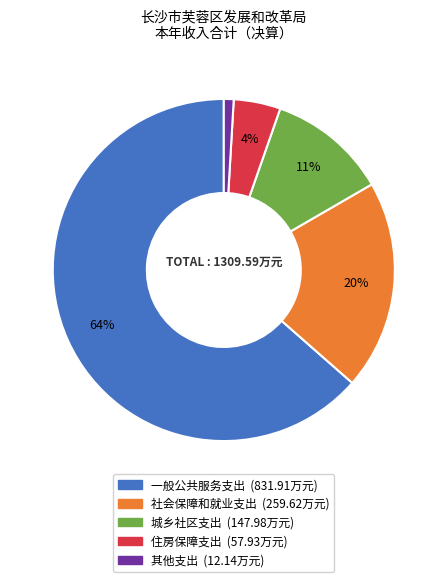

The 其他支出 slice represents 6% of the pie. True or false?

False